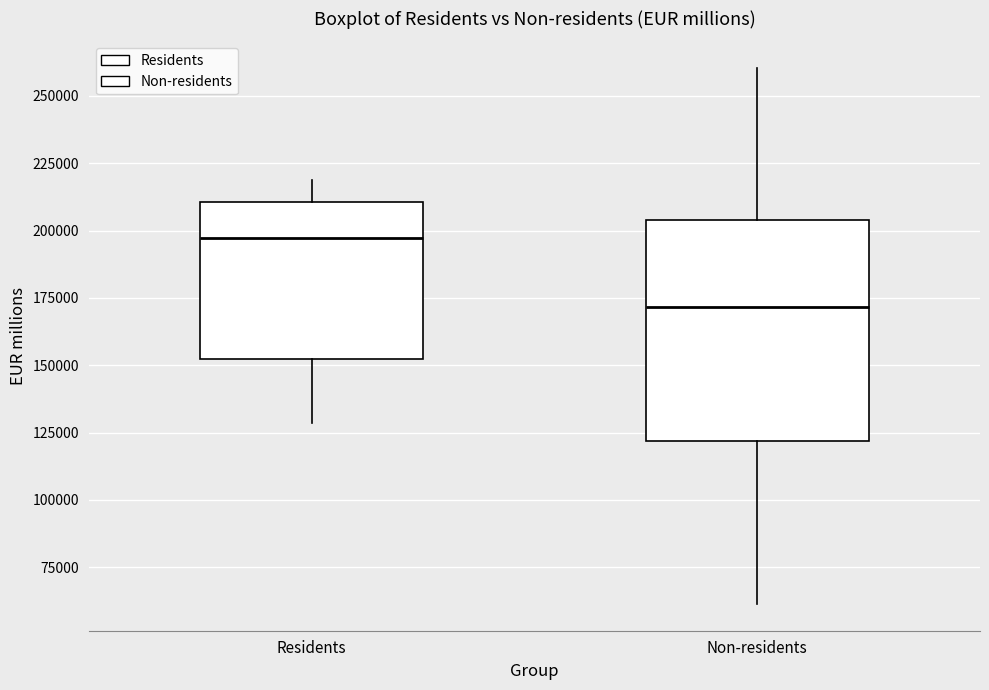

Which box is the tallest, from its lower edge to its upper edge?

Non-residents